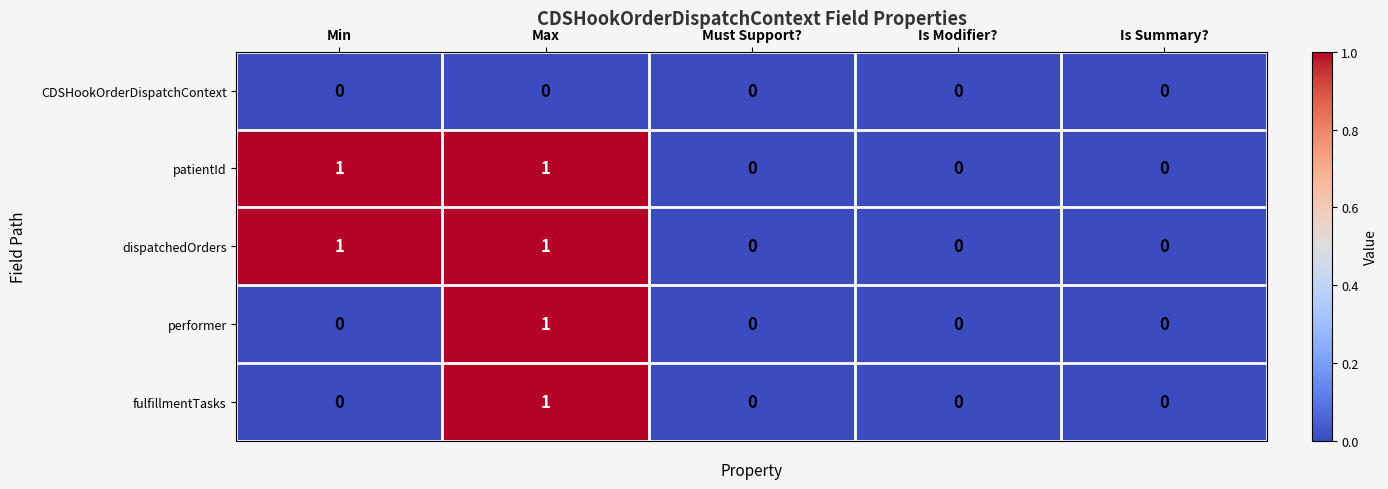

Is it true that patientId equals -1 at Is Summary??

False